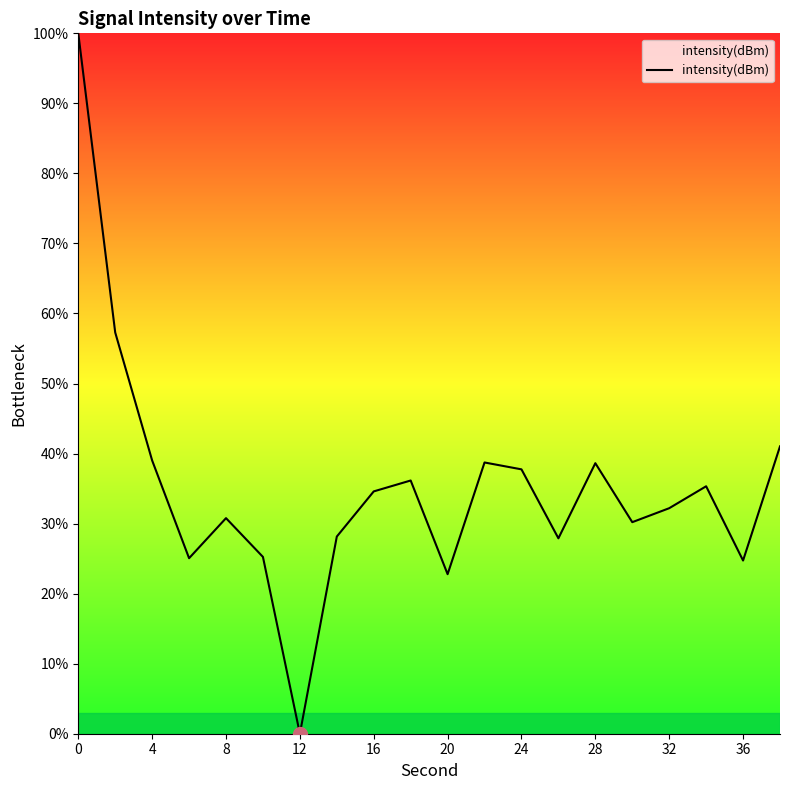

What is the greatest value displayed?

100.0